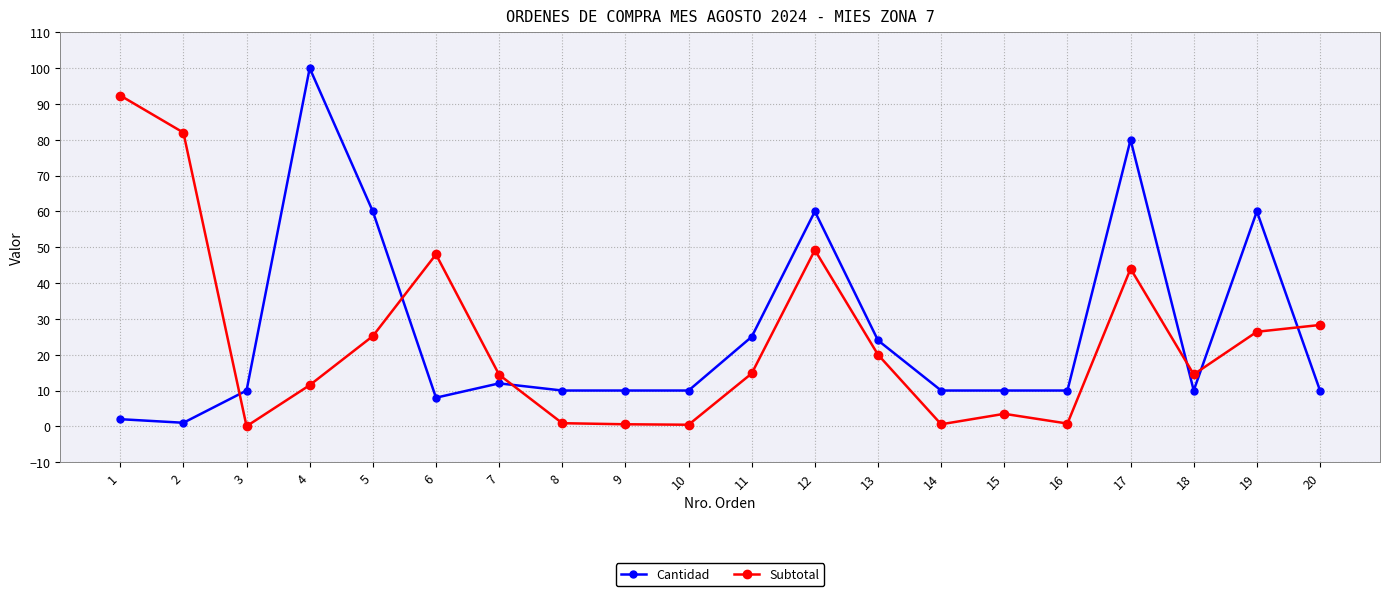

Count the number of categories in the chart.

20